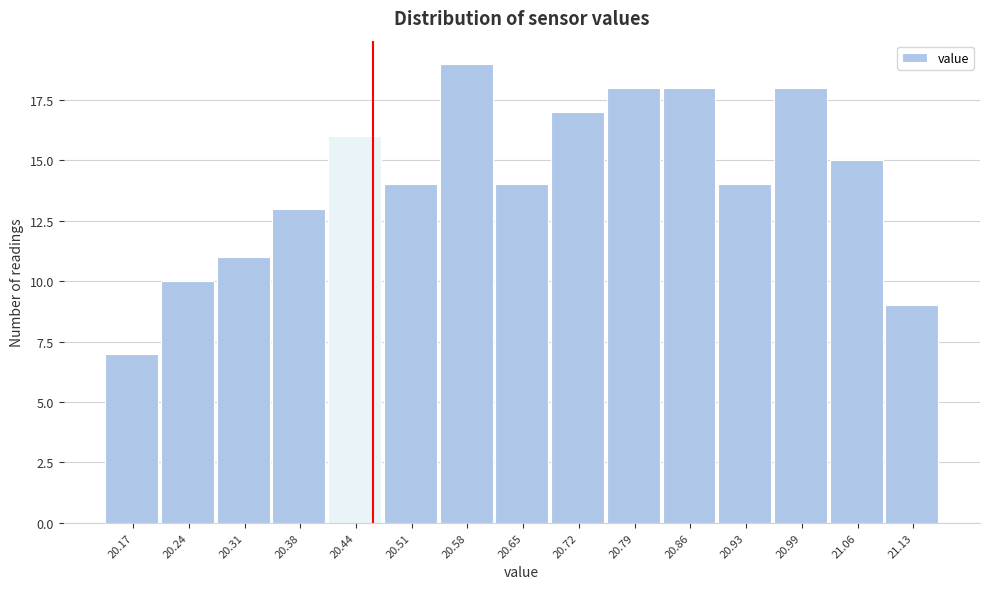

Reading right to left, what are all the values shown in this chart?

9	15	18	14	18	18	17	14	19	14	16	13	11	10	7